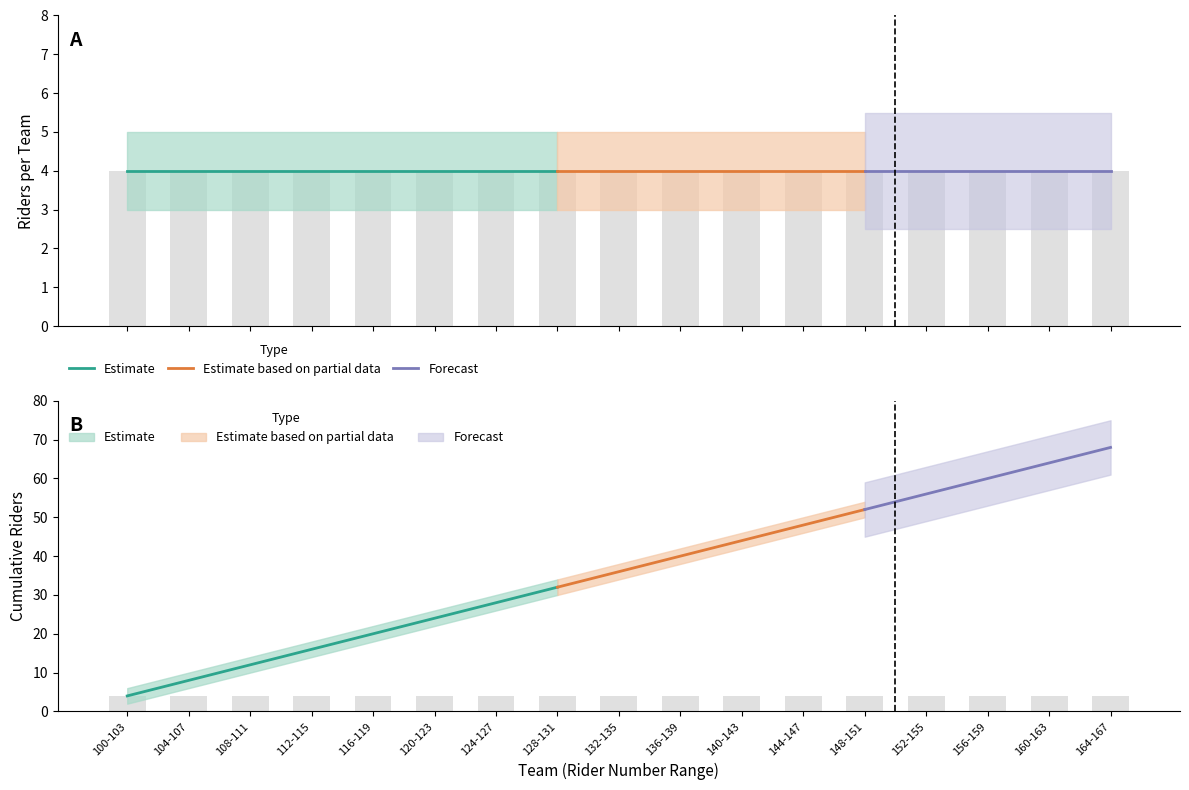

Which series has the largest total across all categories?

Cumulative Riders (upper)